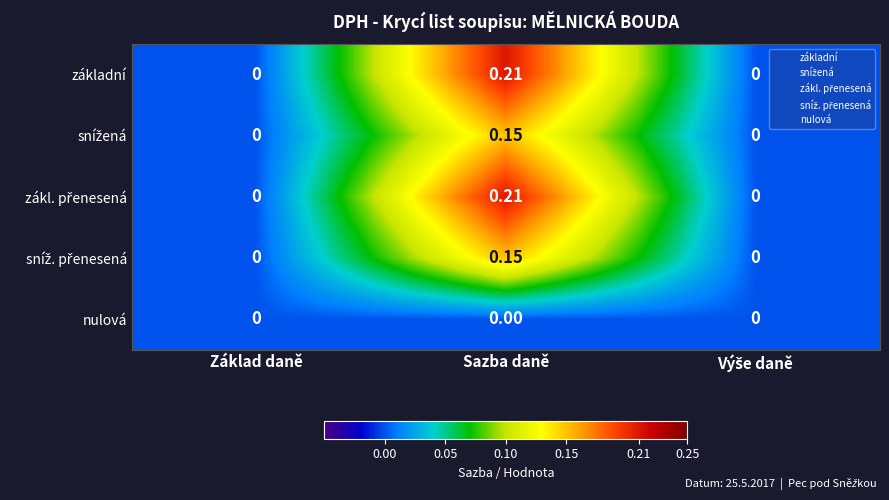

At which category is the sum across all series the highest?

Sazba daně